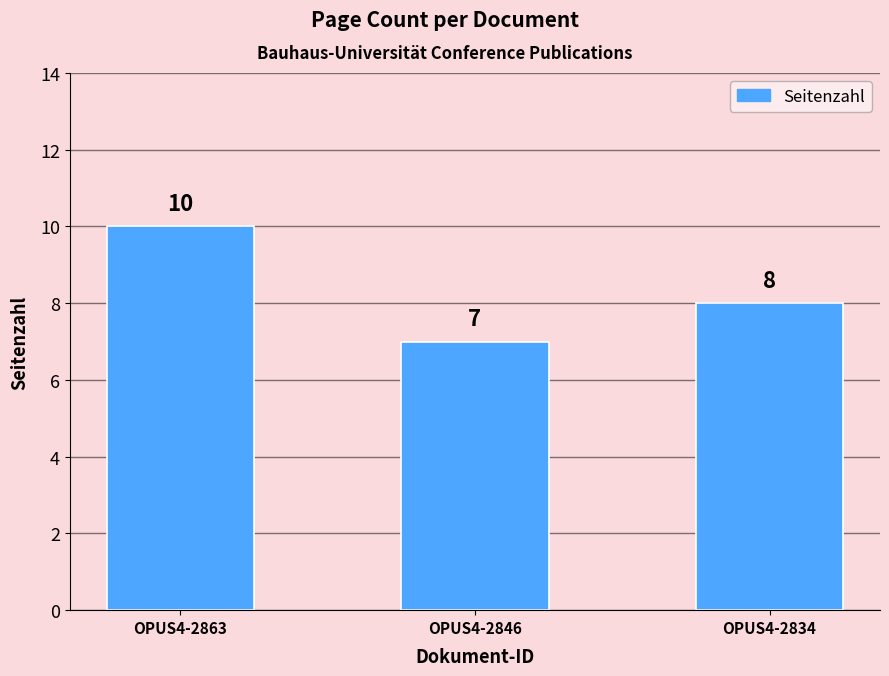

Reading left to right, what are all the values shown in this chart?

10	7	8